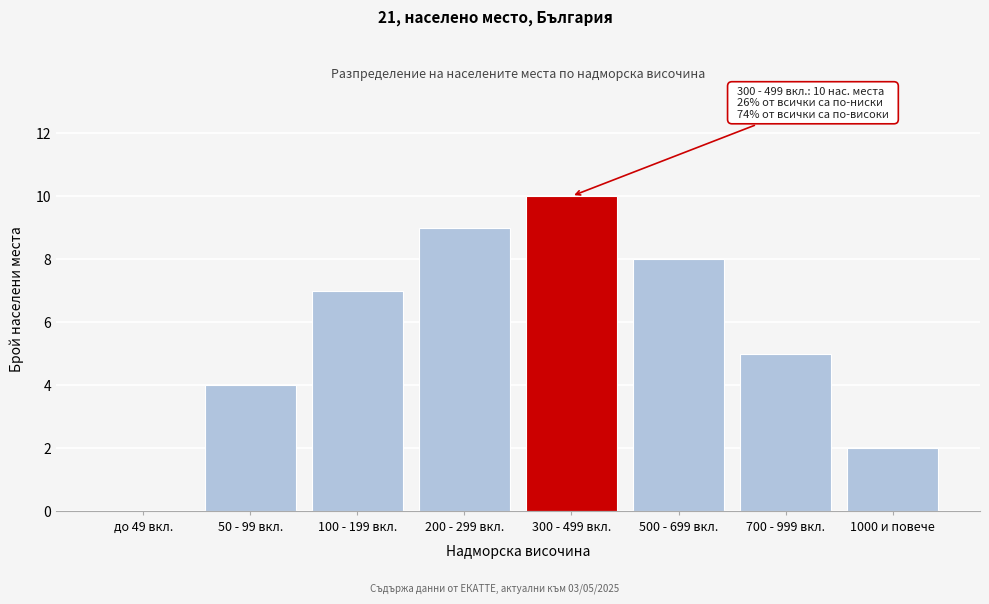

Reading left to right, list all the values displayed in this chart.

до 49 вкл.=0	50 - 99 вкл.=4	100 - 199 вкл.=7	200 - 299 вкл.=9	300 - 499 вкл.=10	500 - 699 вкл.=8	700 - 999 вкл.=5	1000 и повече=2